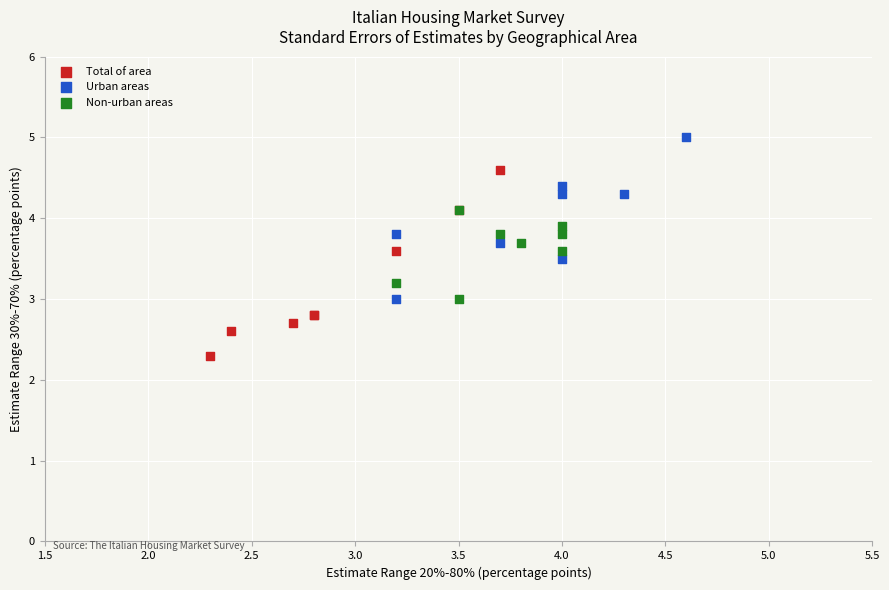

Which series contains the highest Y value?

Urban areas